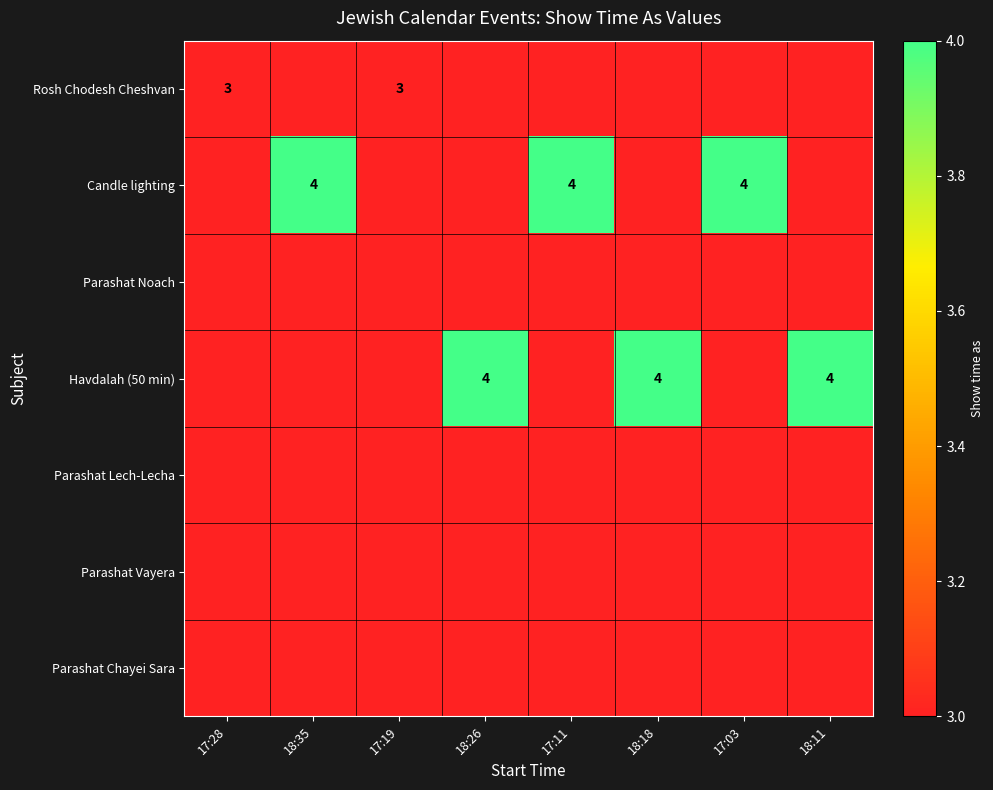

How many series are shown in this chart?

7